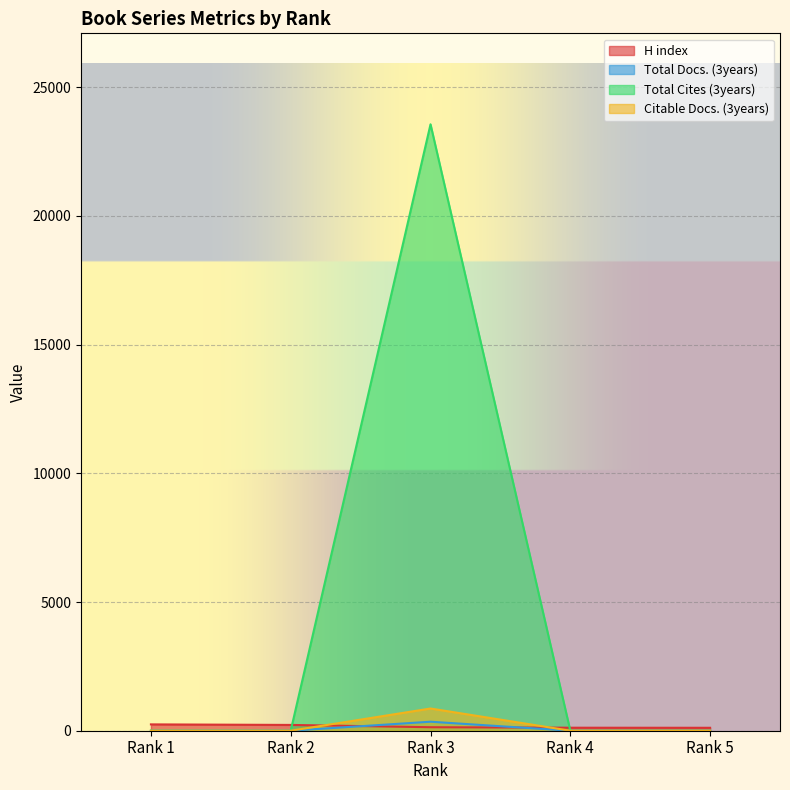

True or false: H index has a value of 54 at Rank 1.

False